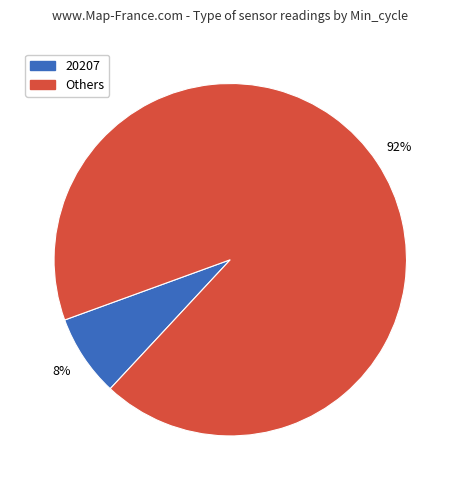

Is there any slice that represents more than half of the pie?

Yes